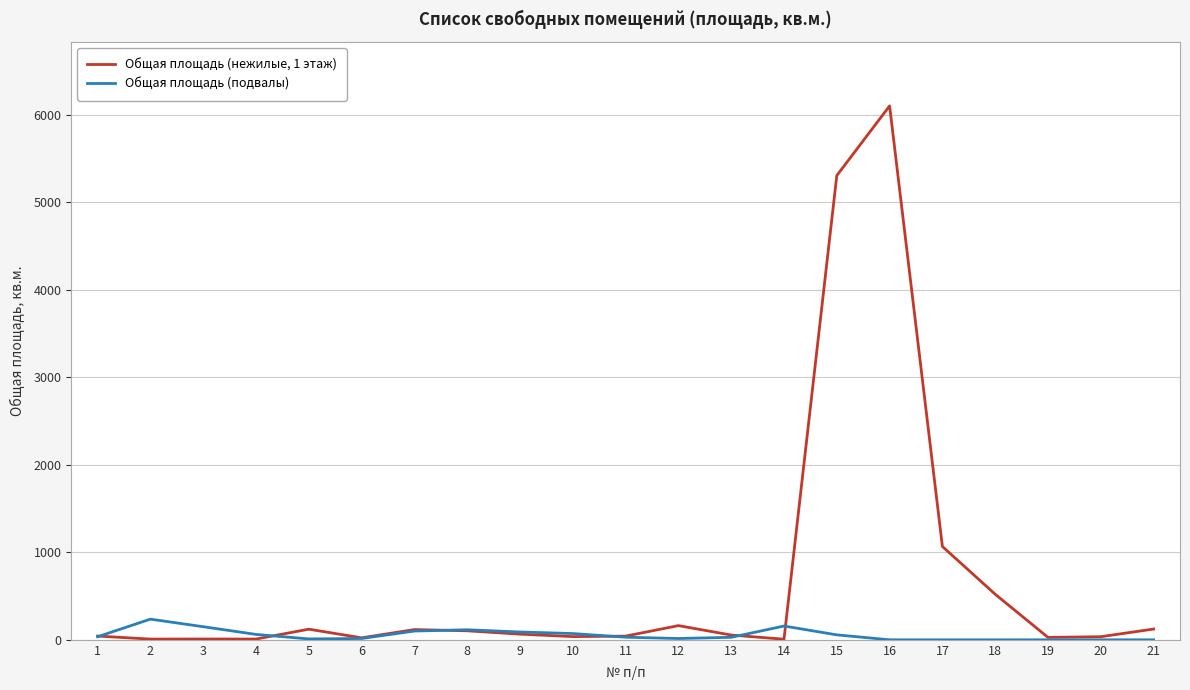

What is the greatest value displayed?

6101.9